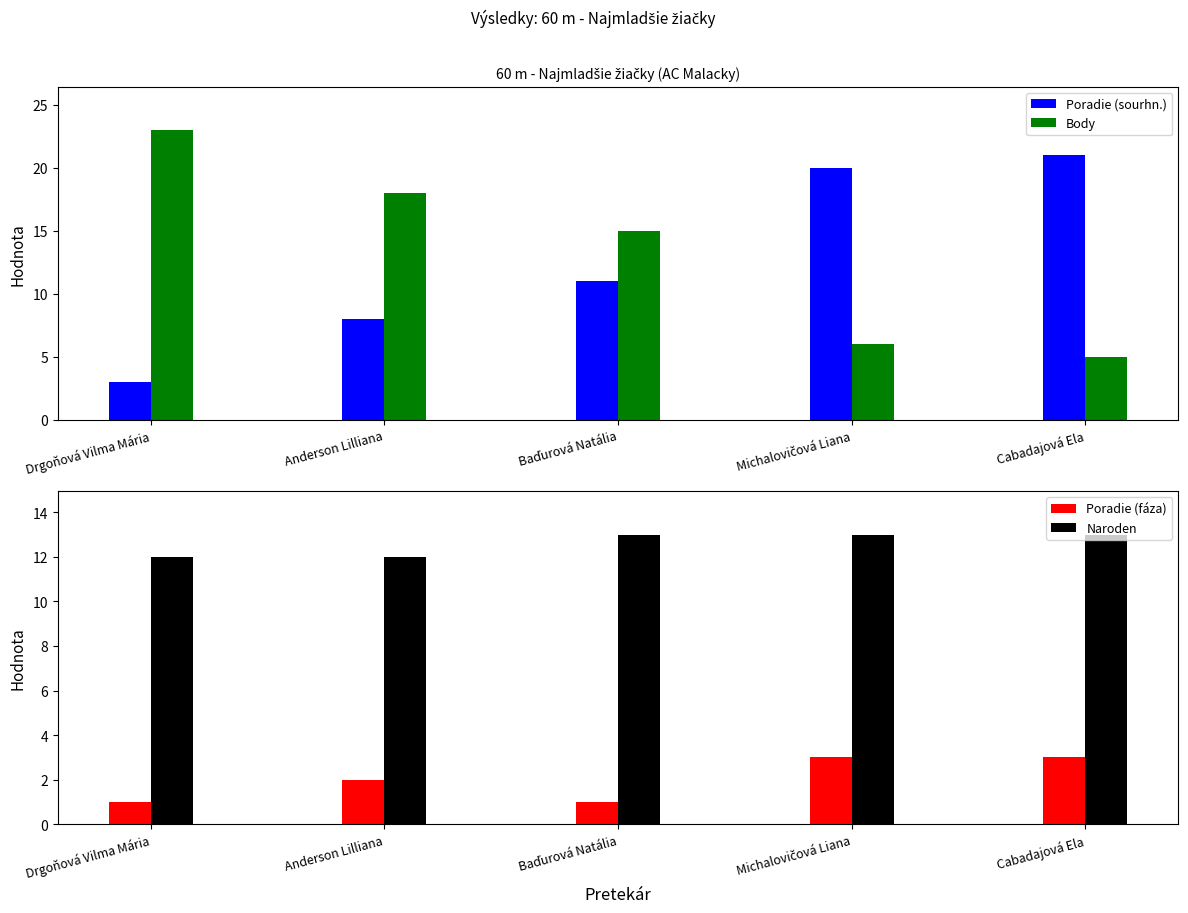

Which series has the widest spread of values?

Poradie (sourhn.)